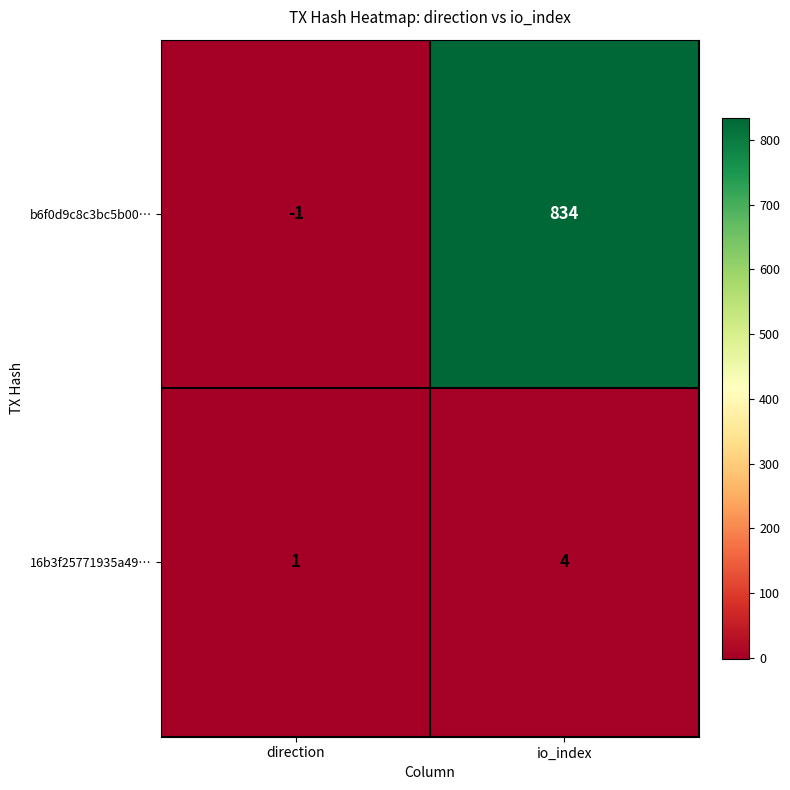

Which category has the lowest value in the 16b3f25771935a49… series?

direction